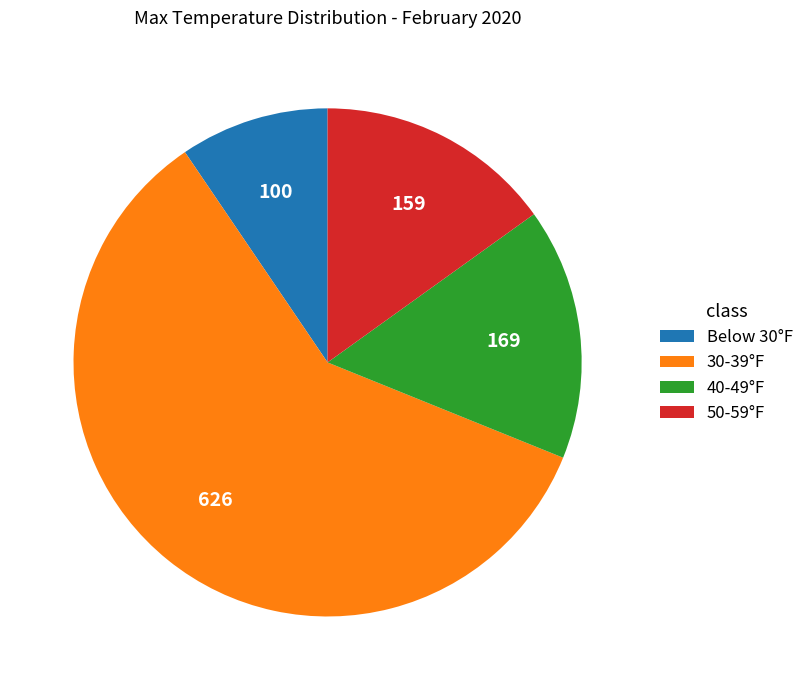

Combined, do 40-49°F and 50-59°F account for over 50%?

No